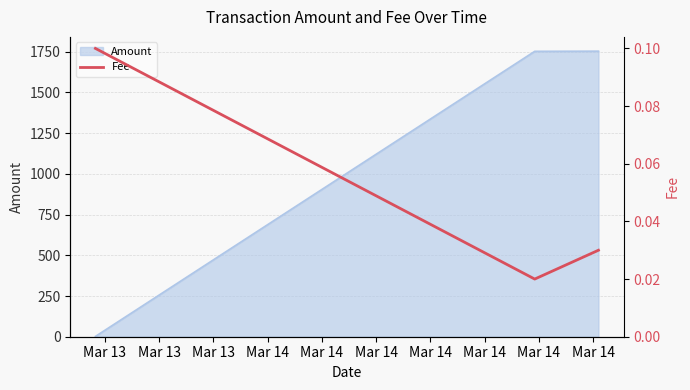

What is the highest value of the Amount series?

1753.7